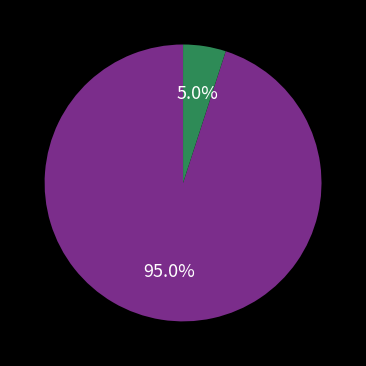

Does any single category account for the majority?

Yes